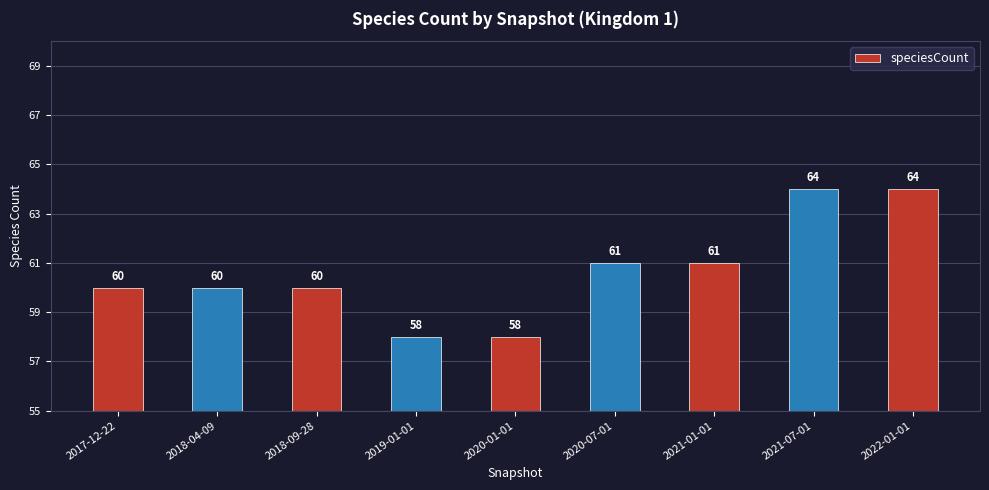

The chart shows a value of 44 at 2021-07-01. True or false?

False